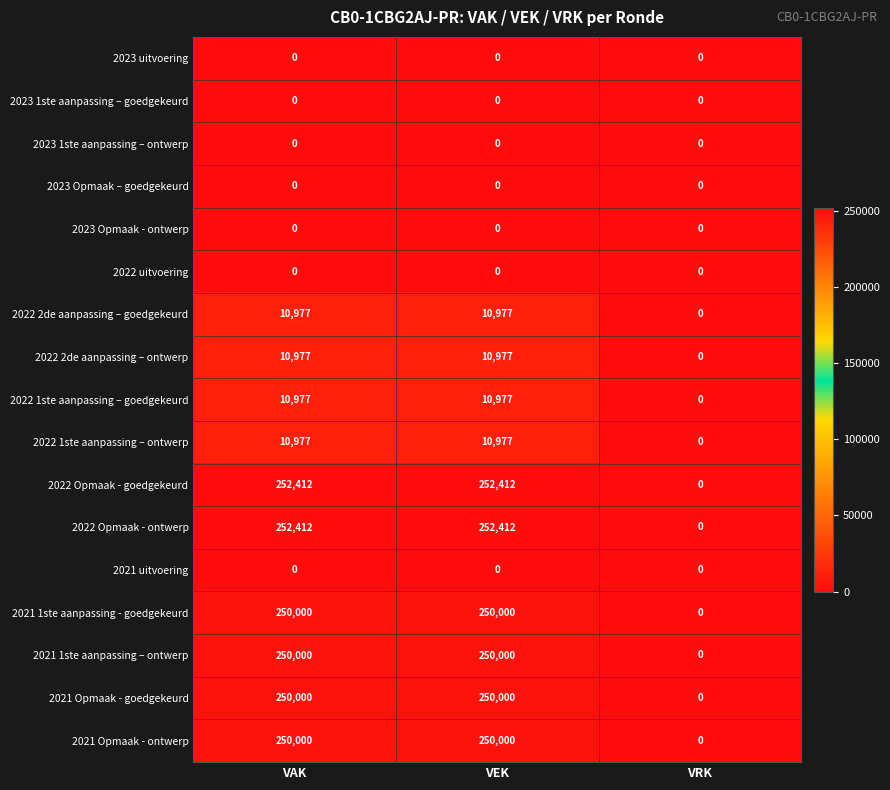

What is the difference between the second highest and minimum values in the 2021 1ste aanpassing – ontwerp series?

250000